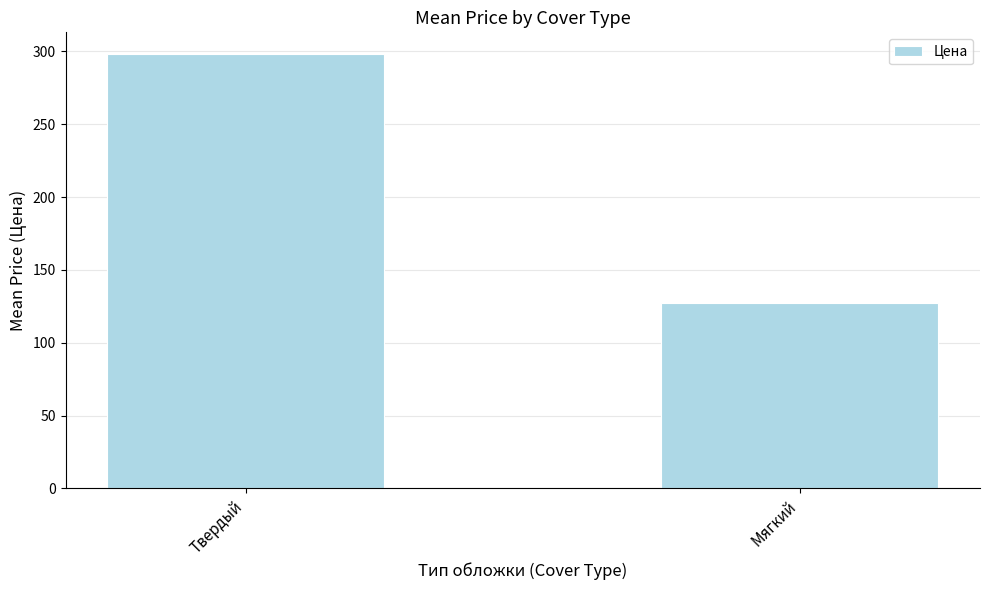

The value at Твердый is 298.1. True or false?

True